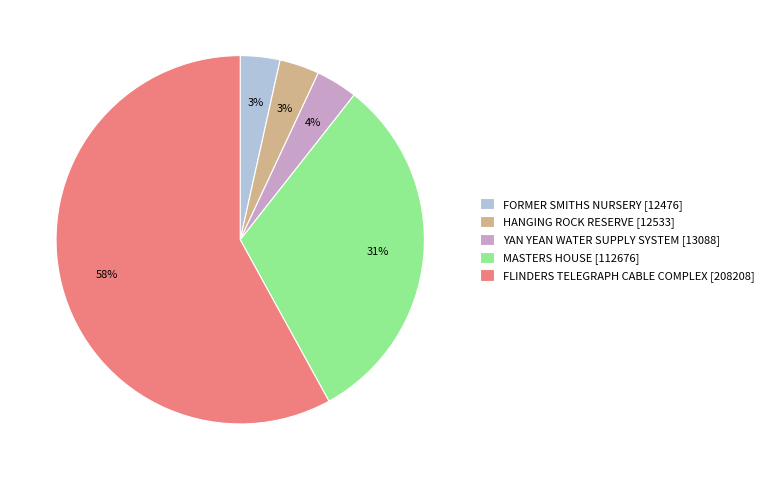

Approximately how many times larger is the value at FORMER SMITHS NURSERY compared to FLINDERS TELEGRAPH CABLE COMPLEX?

0.1